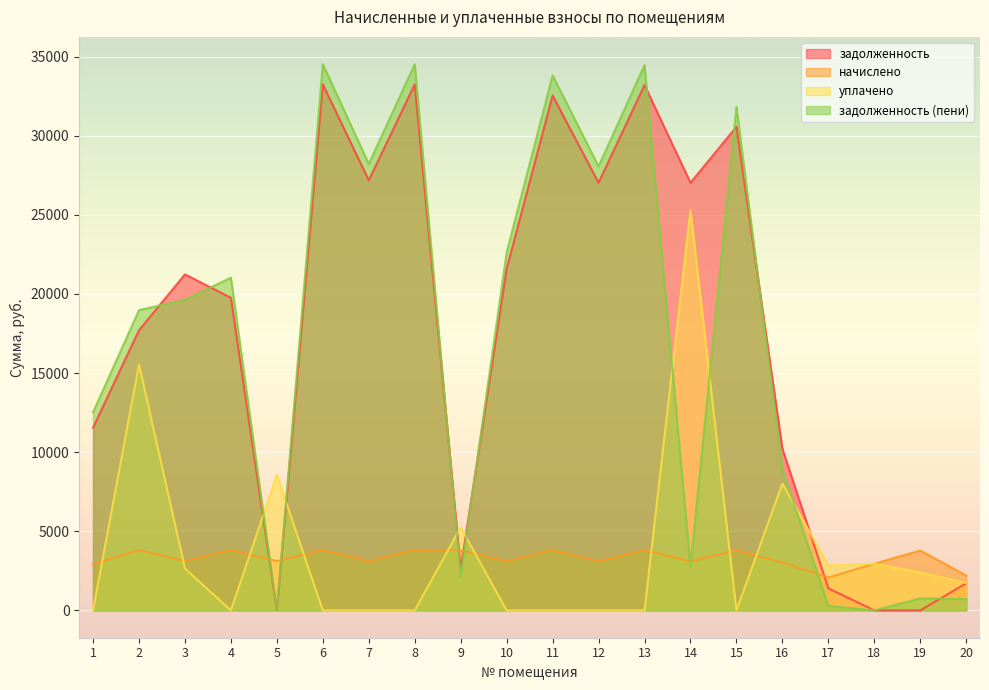

True or false: задолженность has more than 0 interior local peaks.

True